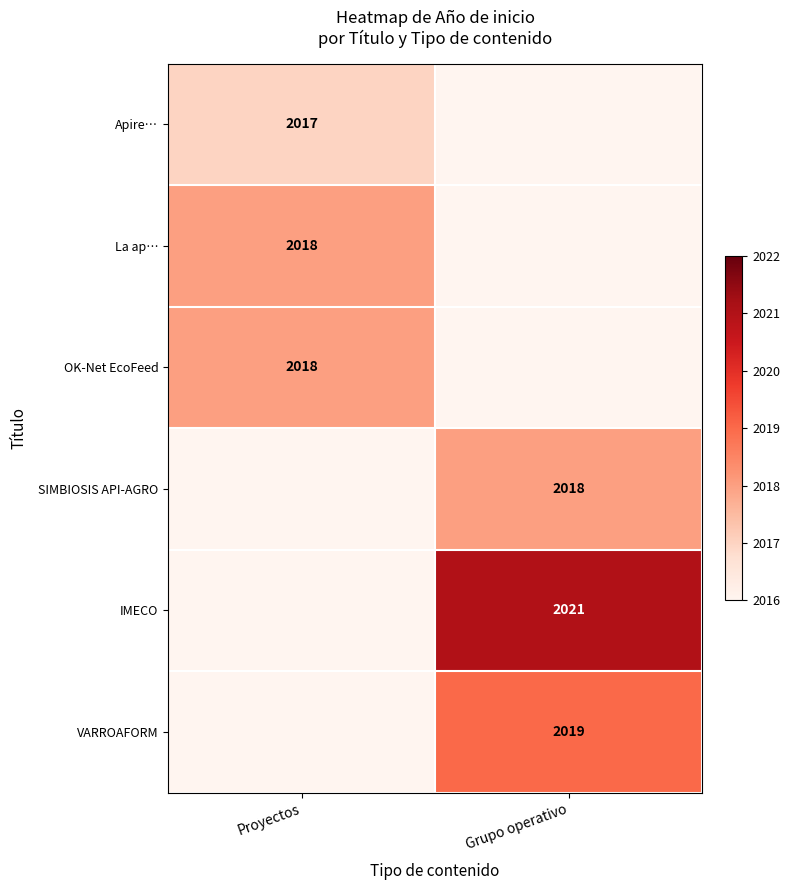

True or false: Apire… has a value of 3103 at Proyectos.

False